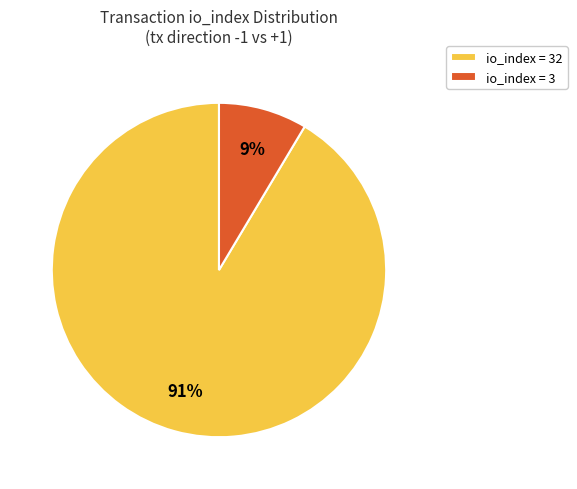

What percentage is the io_index = 3 slice, to the nearest percent?

9%